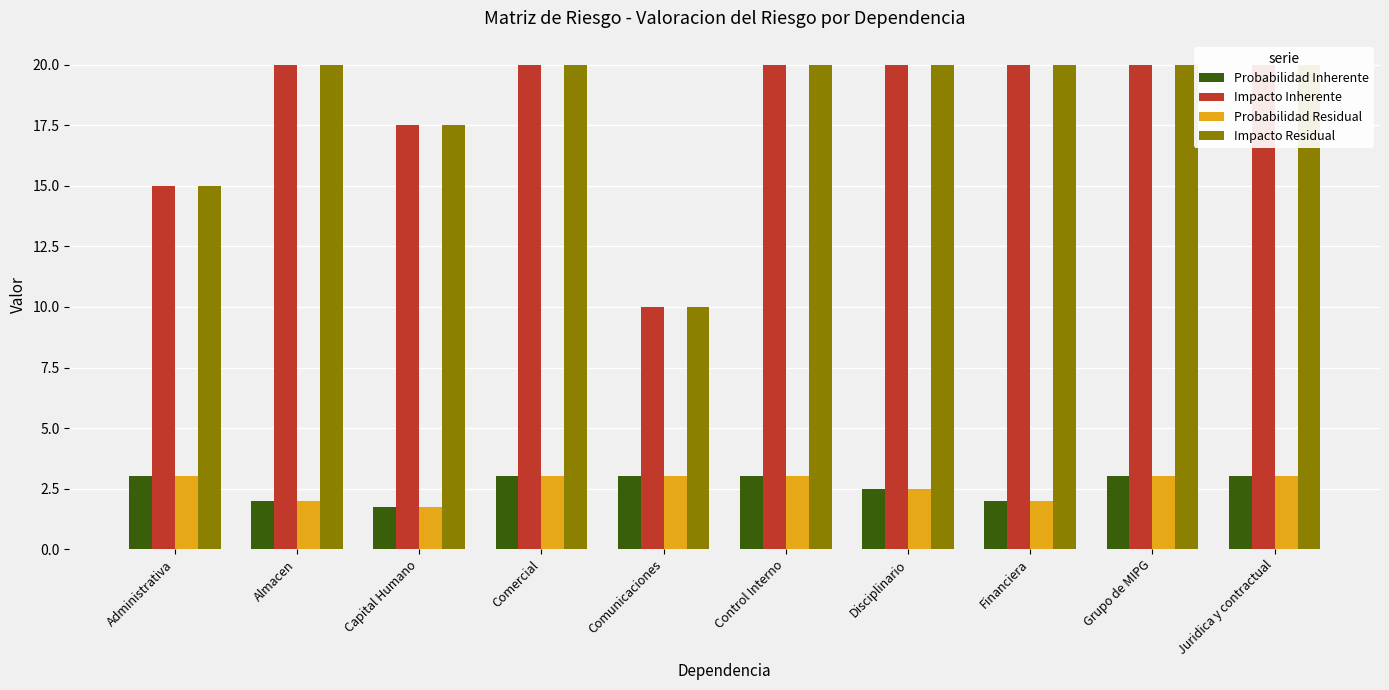

What is the total value across all series at Disciplinario?

45.0